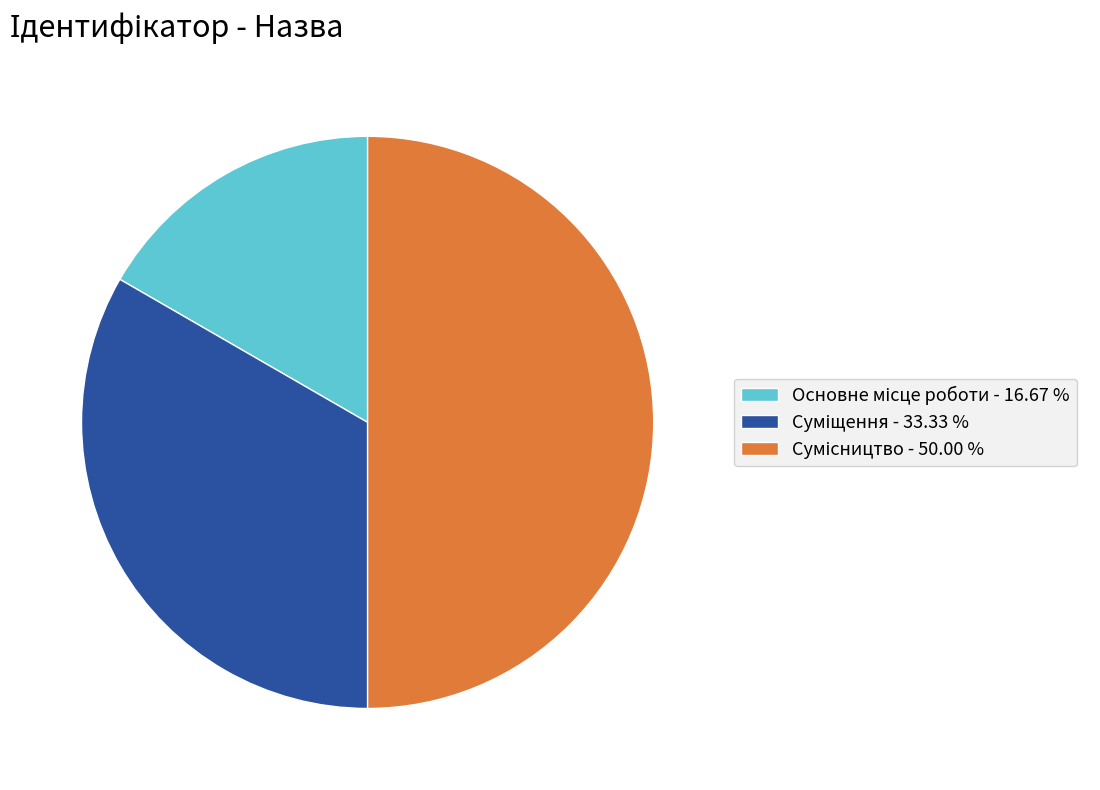

What percentage is the Основне місце роботи slice, to the nearest percent?

17%